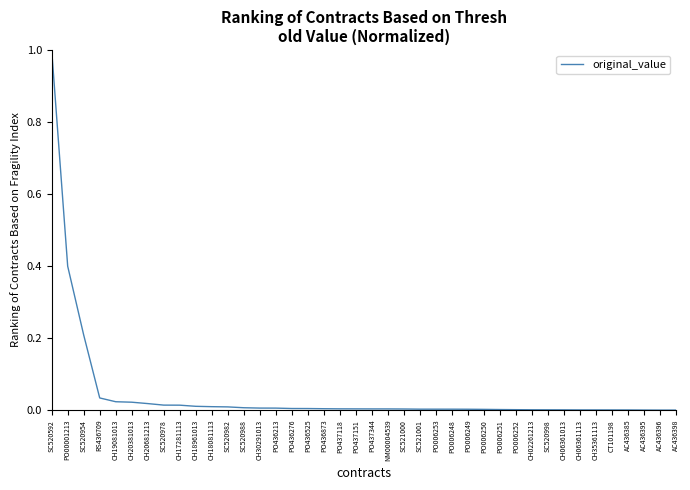

What is the maximum value shown in the chart?

1.0